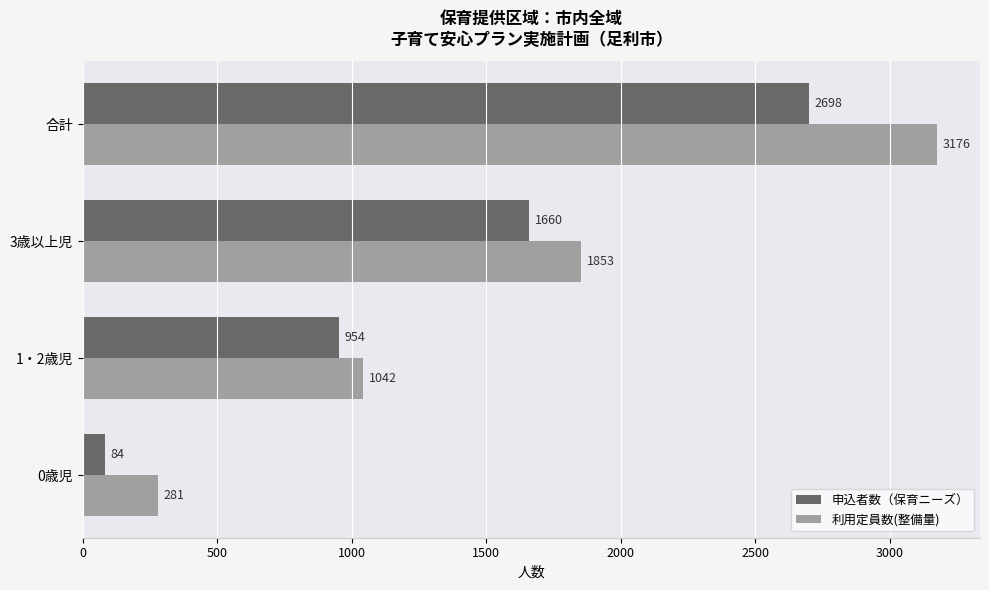

The value of 利用定員数(整備量) at 3歳以上児 is 1284. True or false?

False